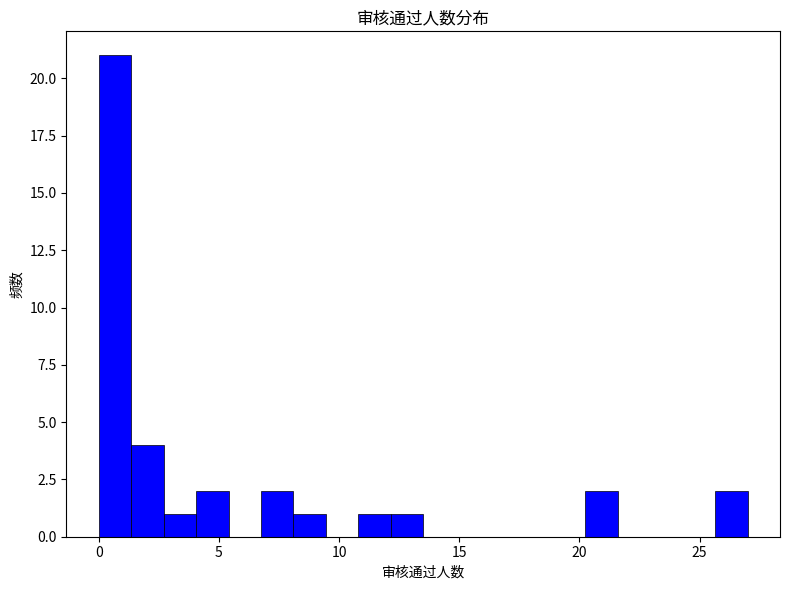

Around what value on the x-axis is the tallest bar? Give the approximate position of its centre, as read against the axis.

0.5